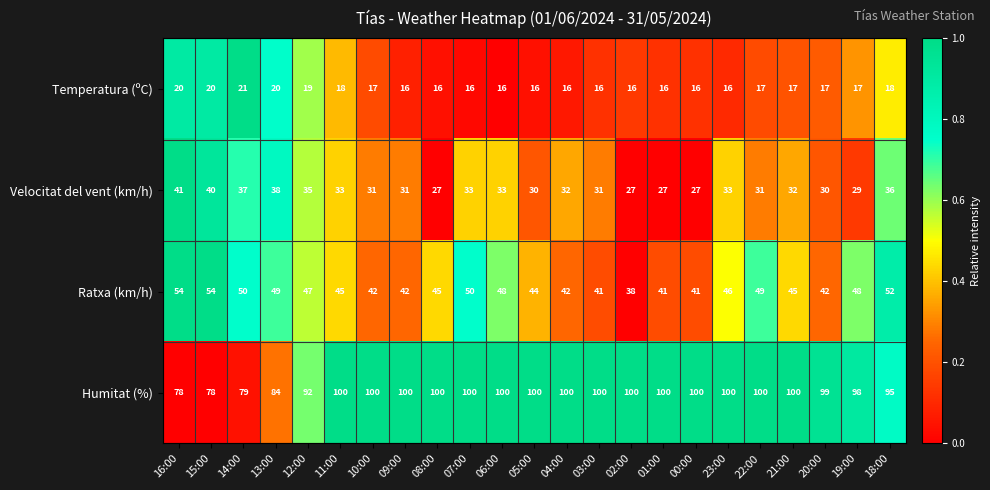

At which label does Ratxa (km/h) first exceed 45?

16:00